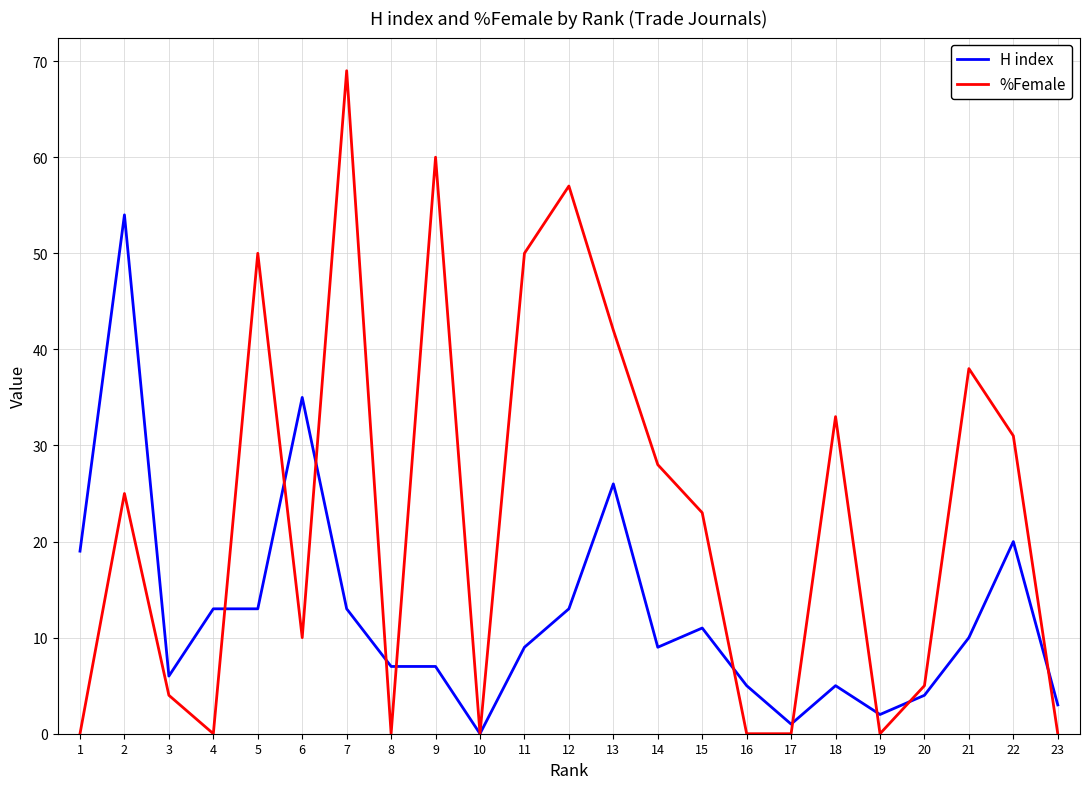

At 16, list the series in order from largest to smallest.

H index, %Female